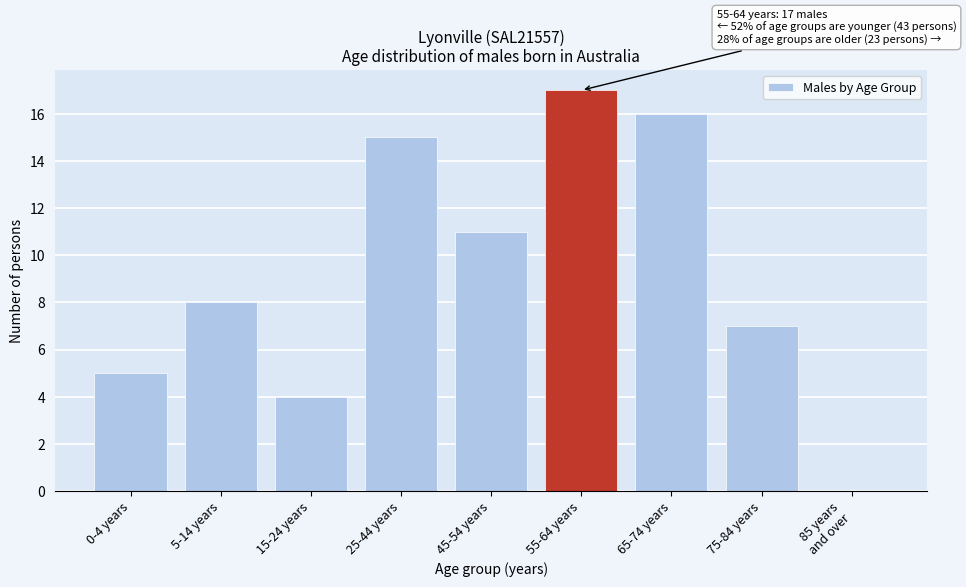

The value at 5-14 years is 8. True or false?

True